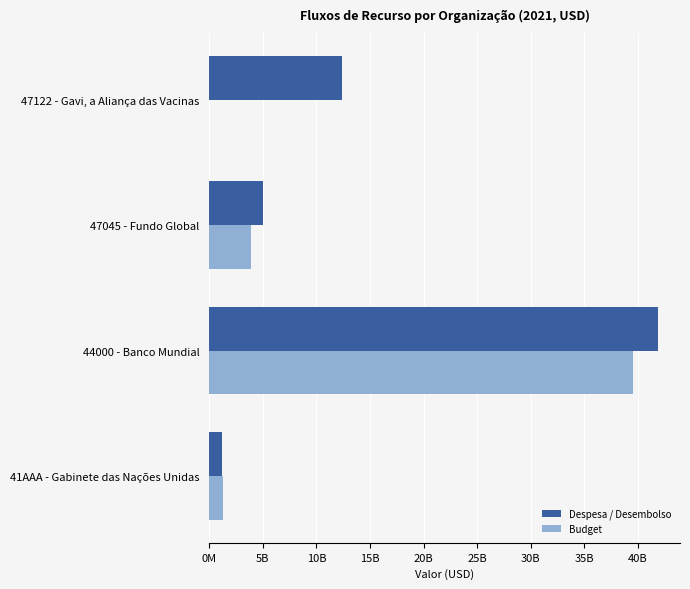

What are all the series names shown in the legend?

Despesa / Desembolso, Budget